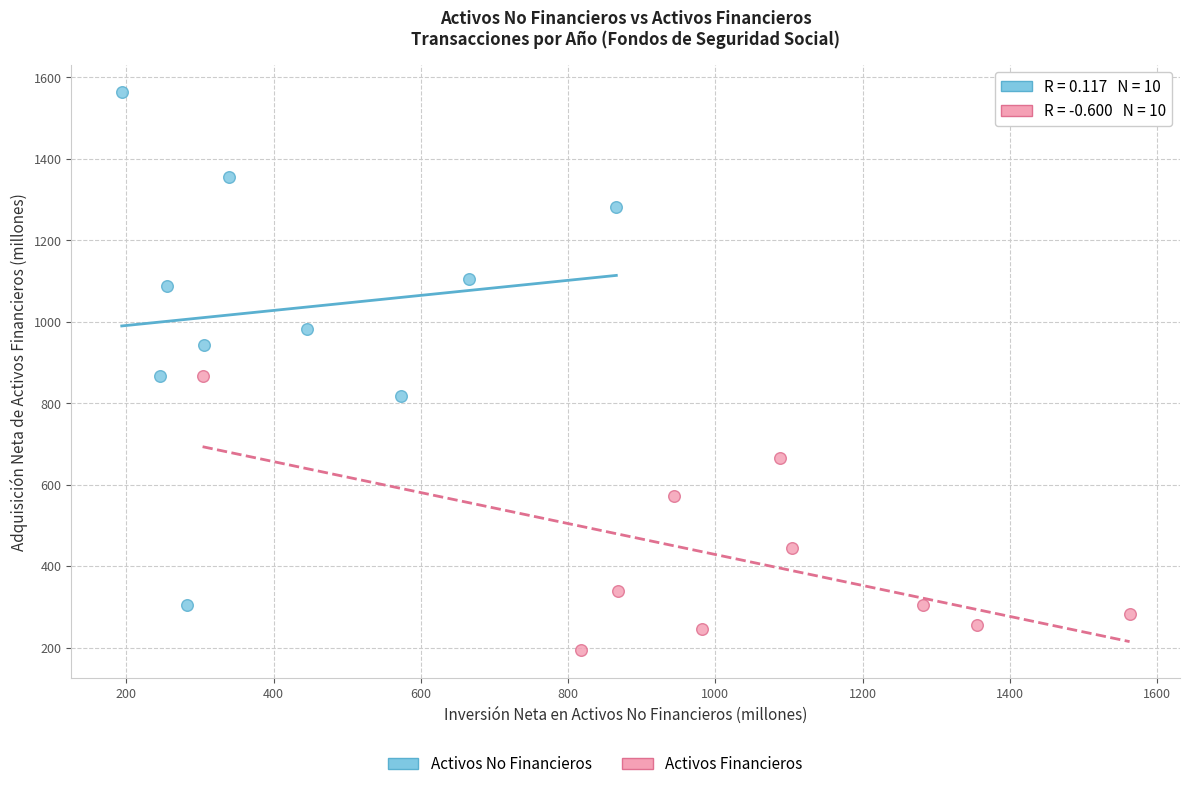

Which series has the largest Y range (max minus min)?

Activos No Financieros